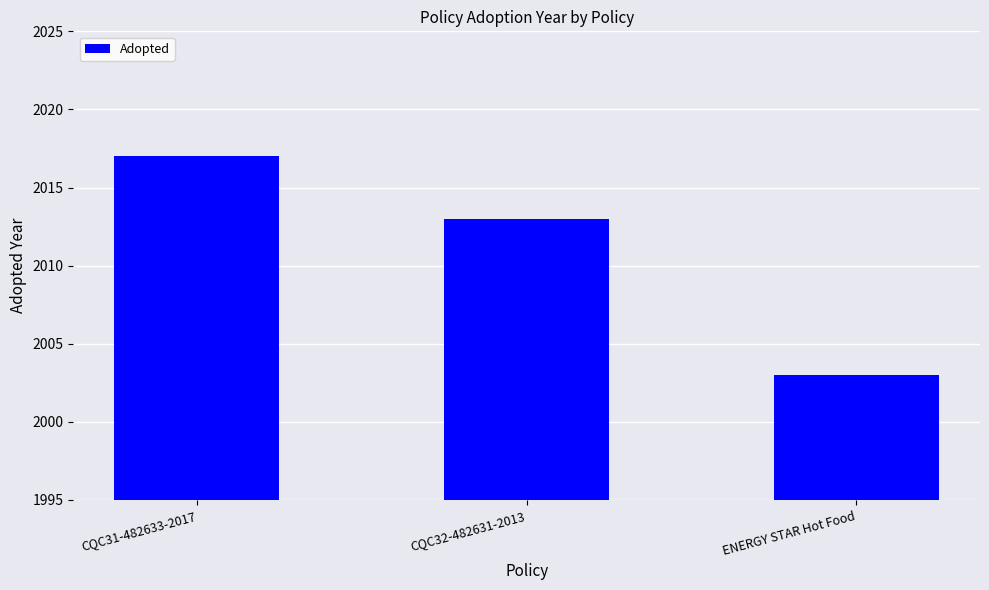

Is it true that the value at ENERGY STAR Hot Food is 2003?

True